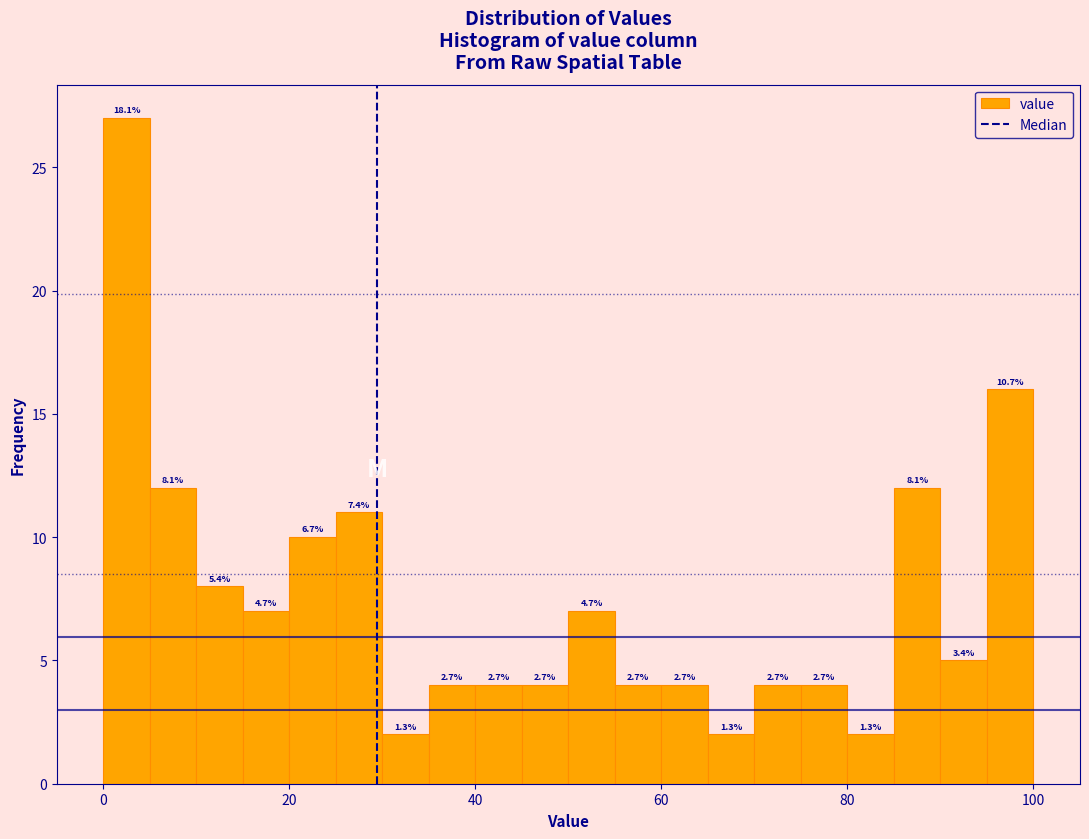

Read against the x-axis, roughly where is the centre of the tallest bar?

2